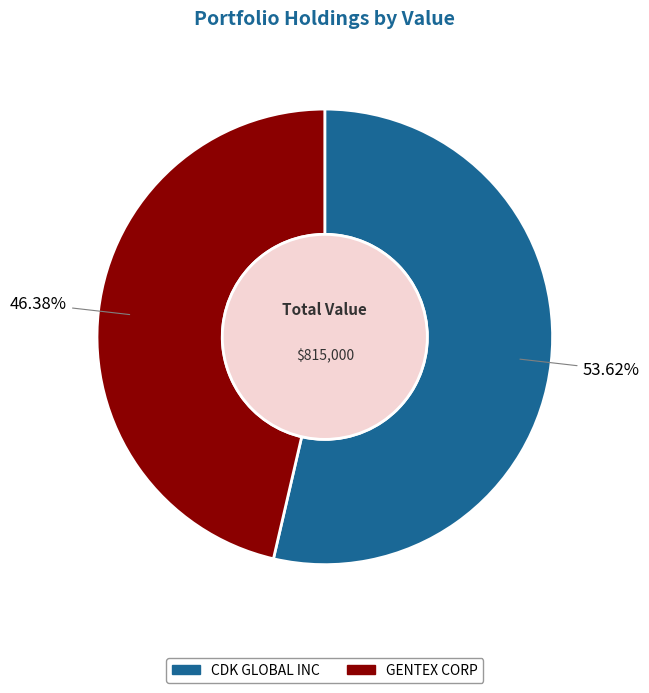

What portion of the pie excludes CDK GLOBAL INC?

46.4%